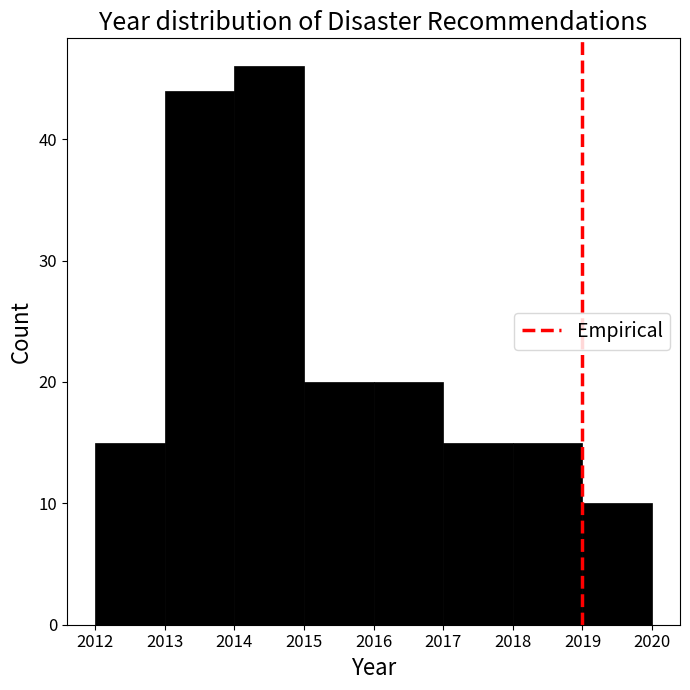

Reading left to right, transcribe this chart: for each bar, give the range it covers on the x-axis and its height. The values are not printed on the chart, so give them approximately, as read against the axis.

2012 to 2013: 15
2013 to 2014: 44
2014 to 2015: 46
2015 to 2016: 20
2016 to 2017: 20
2017 to 2018: 15
2018 to 2019: 15
2019 to 2020: 10